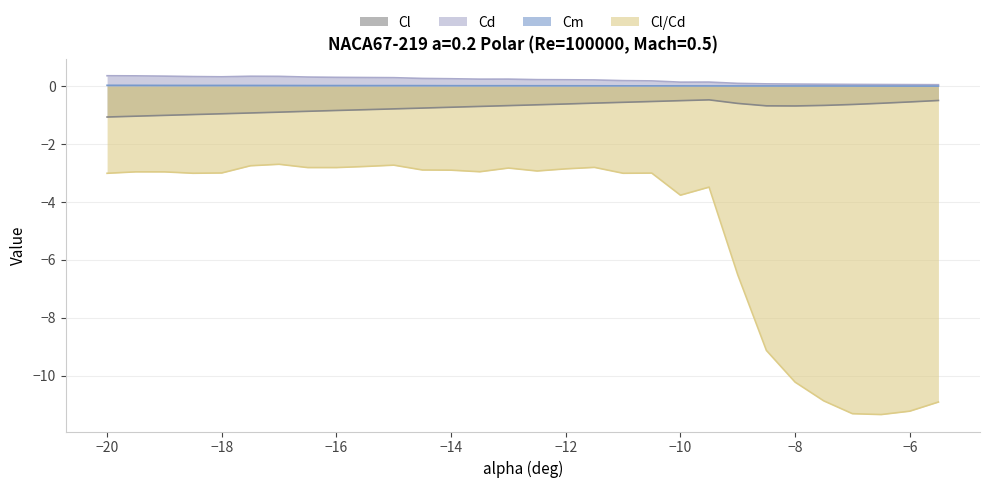

Which series has the largest range (max minus min)?

Cl/Cd